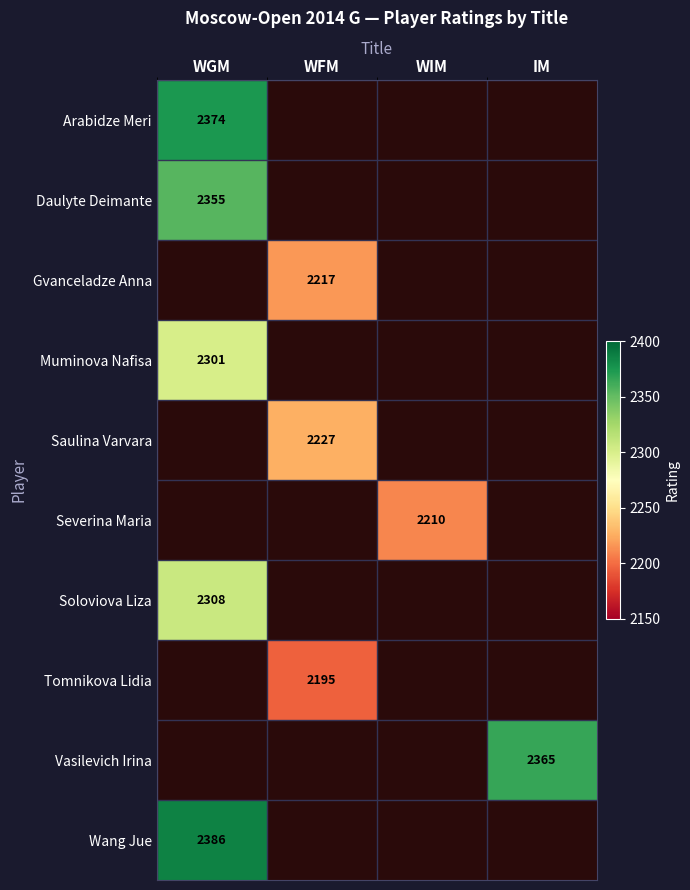

At which label does Soloviova Liza reach its minimum?

WGM